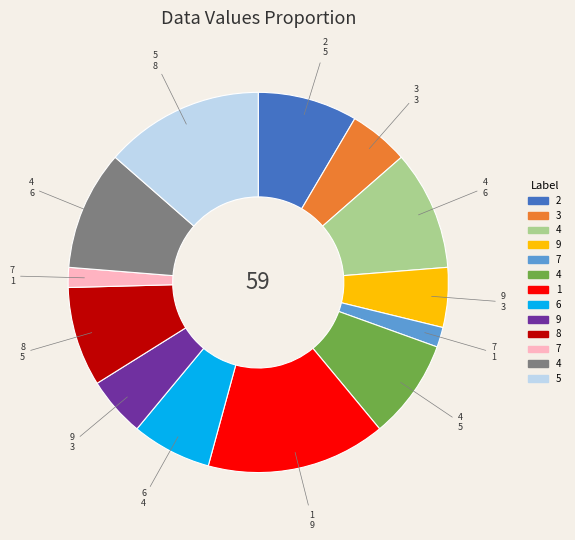

Does any single category account for the majority?

No